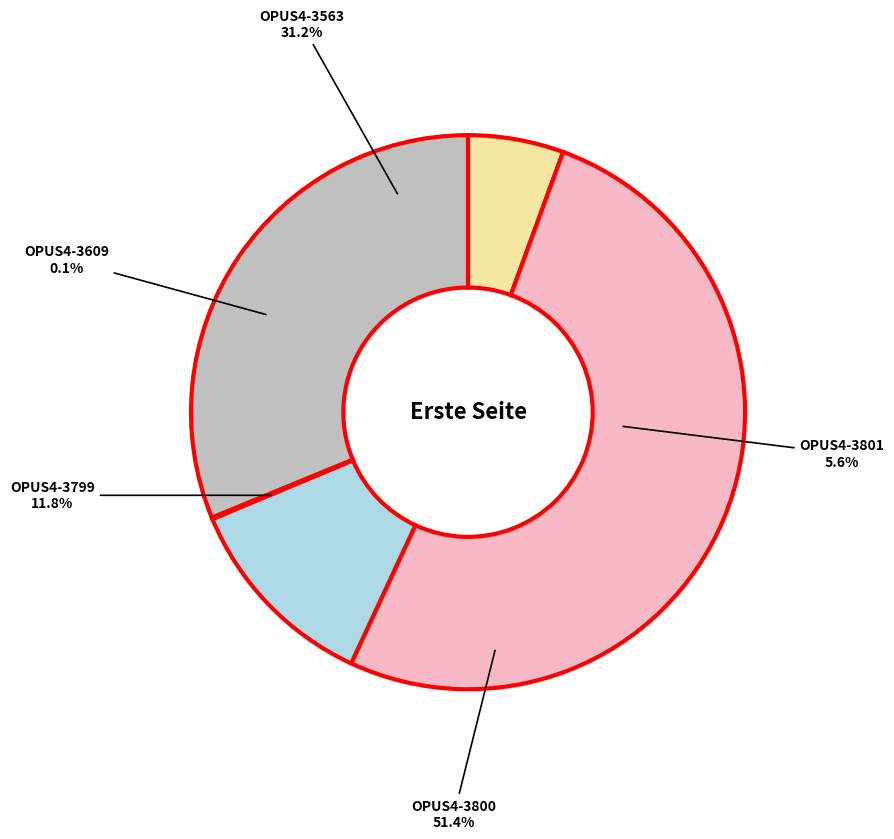

Which has a higher value, OPUS4-3800 or OPUS4-3799?

OPUS4-3800